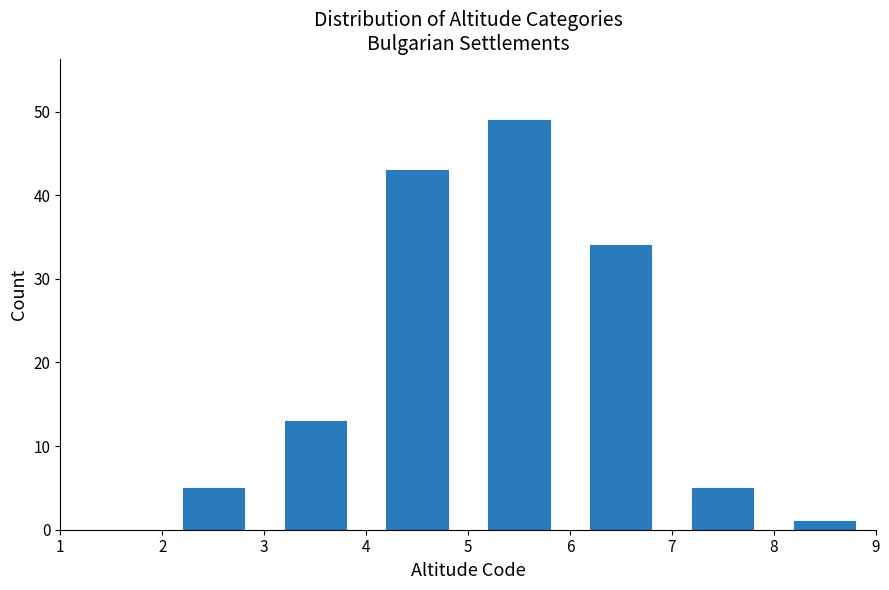

How tall is the bar that spans 2 to 3 on the x-axis? The values are not printed on the chart, so give them approximately, as read against the axis.

5